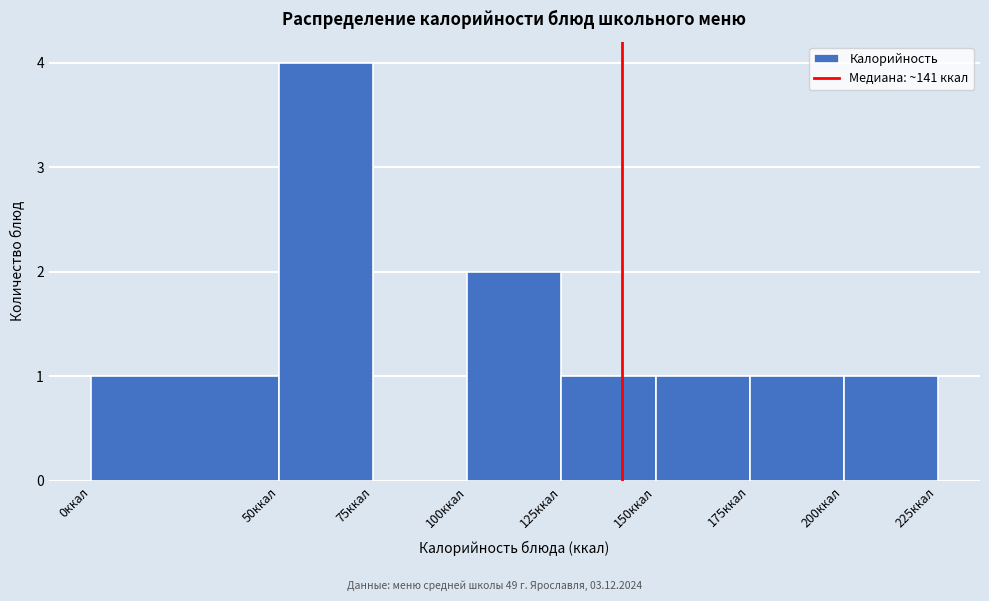

Reading left to right, transcribe this chart: for each bar, give the range it covers on the x-axis and its height. The values are not printed on the chart, so give them approximately, as read against the axis.

0 to 50: 1
50 to 75: 4
75 to 100: 0
100 to 125: 2
125 to 150: 1
150 to 175: 1
175 to 200: 1
200 to 225: 1